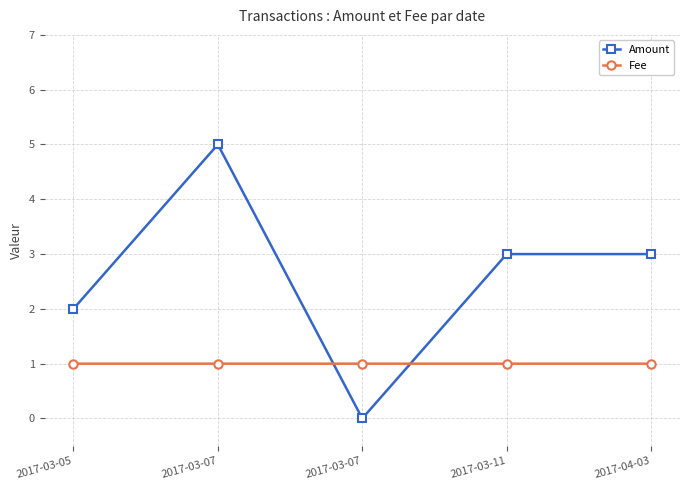

What is the label of the 4th point from the left?

2017-03-11